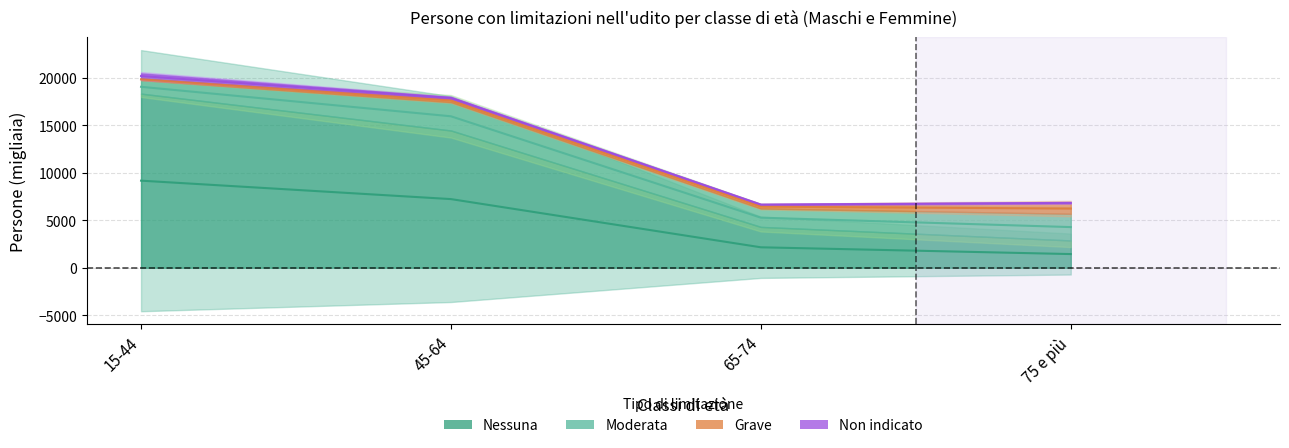

Reading left to right, transcribe all the data shown in this chart.

Nessuna: 15-44=18329	45-64=14448	65-74=4298	75 e più=2873
Moderata: 15-44=1434	45-64=2986	65-74=1942	75 e più=2807
Grave: 15-44=140	45-64=337	65-74=377	75 e più=1089
Non indicato: 15-44=557	45-64=205	65-74=68	75 e più=123